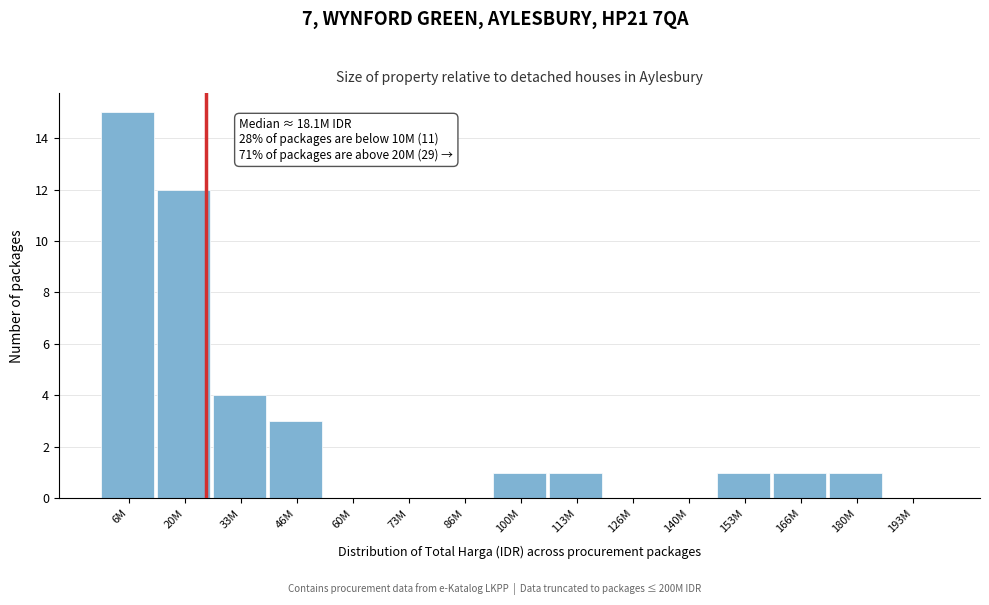

Reading right to left, list all the values displayed in this chart.

193M=0	180M=1	166M=1	153M=1	140M=0	126M=0	113M=1	100M=1	86M=0	73M=0	60M=0	46M=3	33M=4	20M=12	6M=15